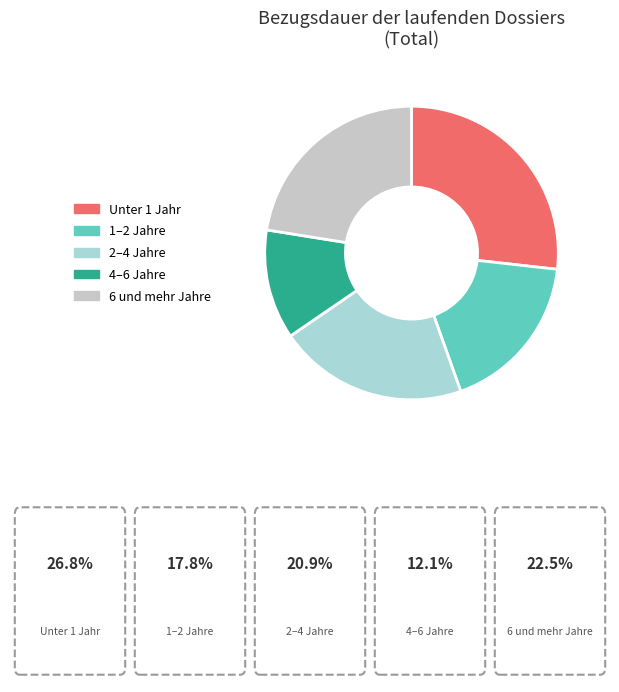

How many slices are in this pie chart?

5